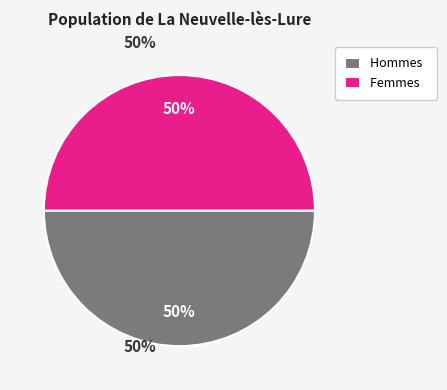

Combined, do Hommes and Femmes account for over 50%?

Yes